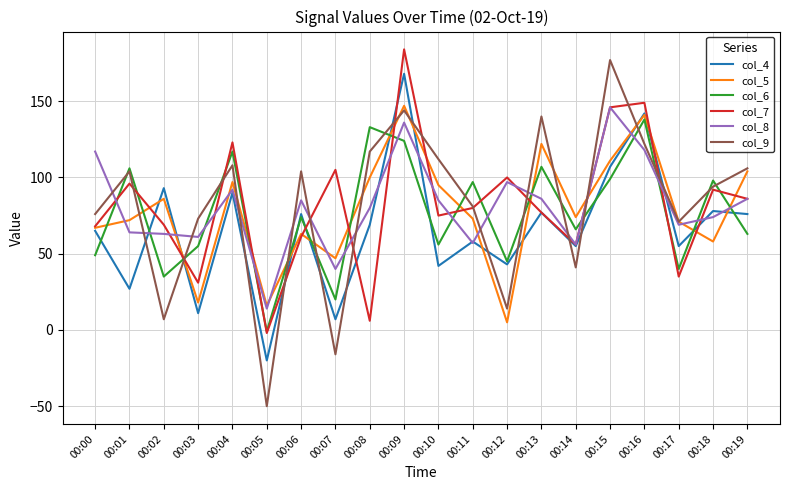

Which series changed the most between 00:13 and 00:16?

col_7